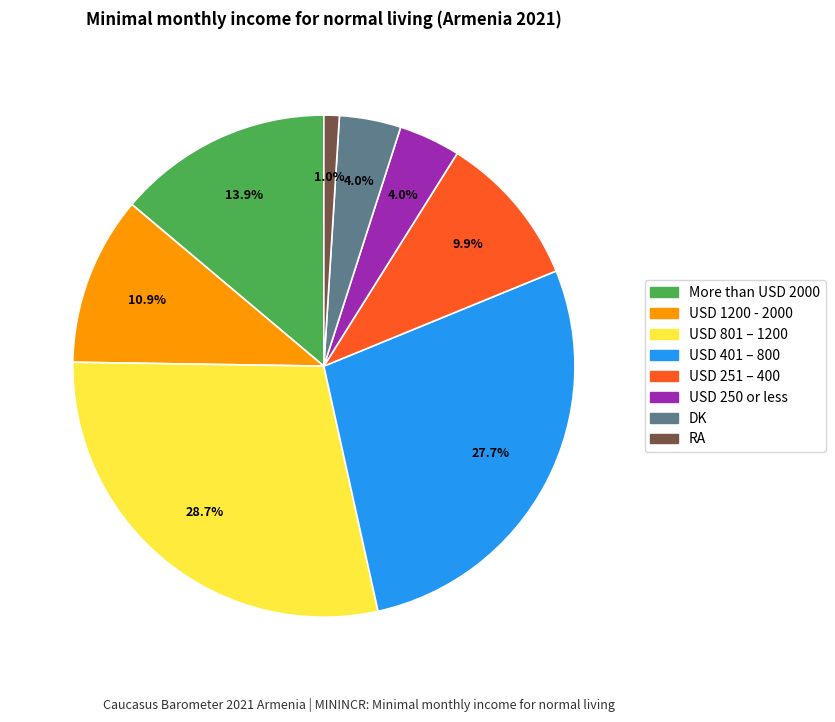

Is there a majority slice in this chart?

No